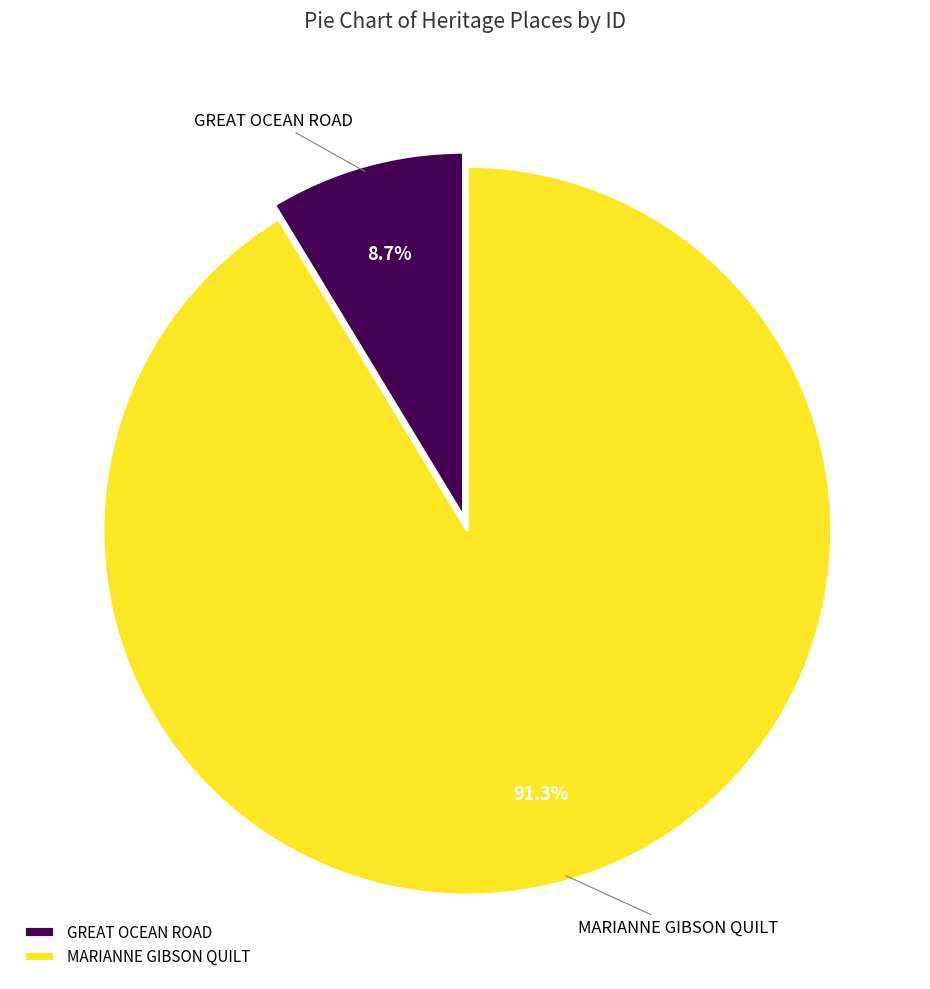

Which category has the biggest portion of the pie?

MARIANNE GIBSON QUILT